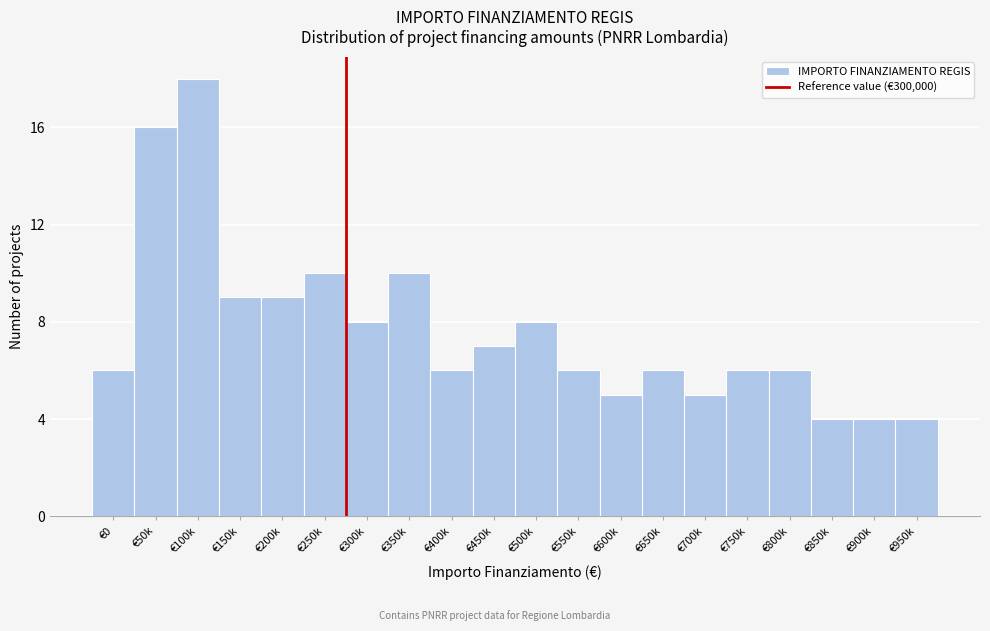

Reading left to right, transcribe all the data shown in this chart.

€0=6	€50k=16	€100k=18	€150k=9	€200k=9	€250k=10	€300k=8	€350k=10	€400k=6	€450k=7	€500k=8	€550k=6	€600k=5	€650k=6	€700k=5	€750k=6	€800k=6	€850k=4	€900k=4	€950k=4